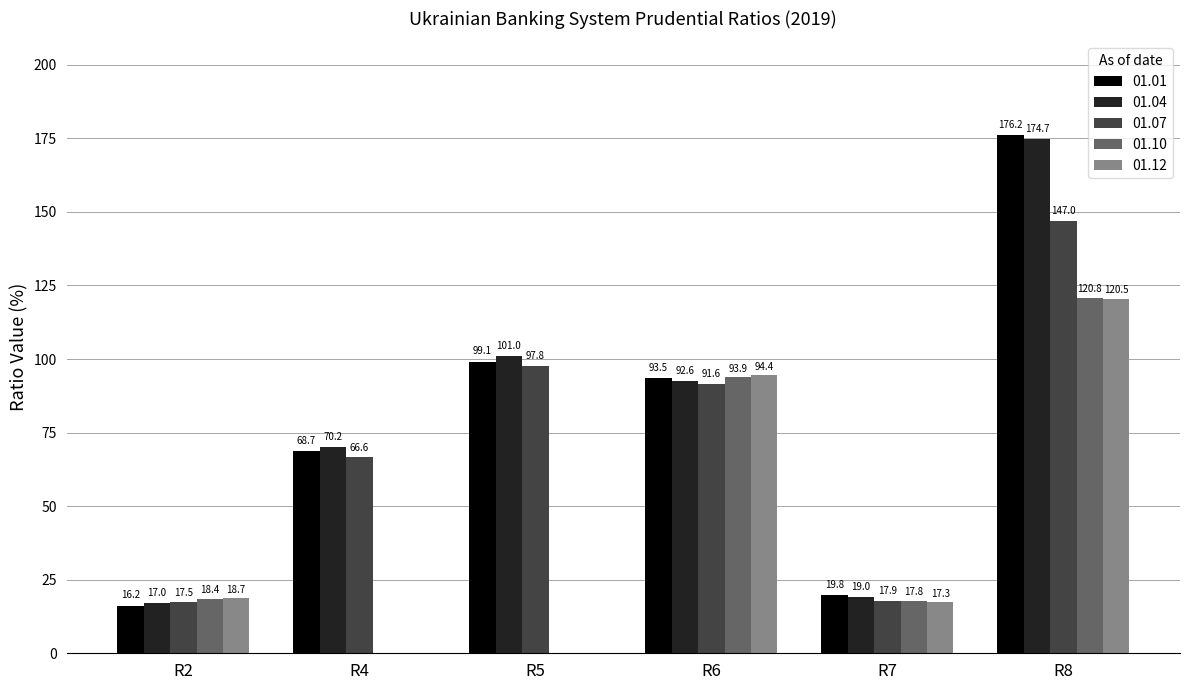

Which series changed the most between R2 and R7?

01.01